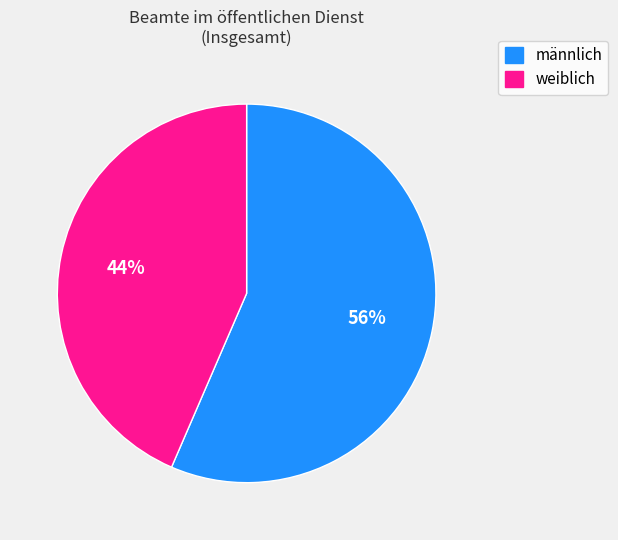

To the nearest percent, what percentage of the pie is weiblich?

44%